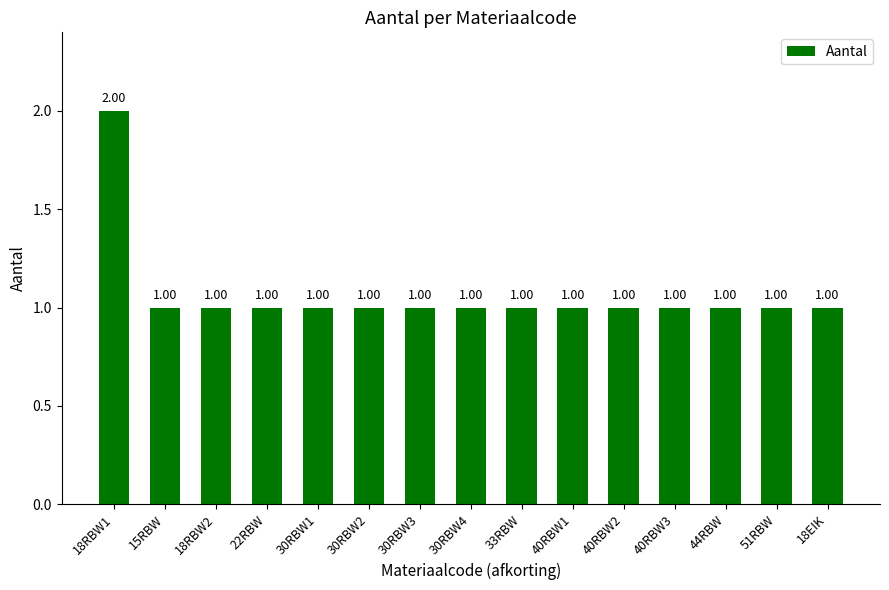

The chart shows a value of 2 at 51RBW. True or false?

False